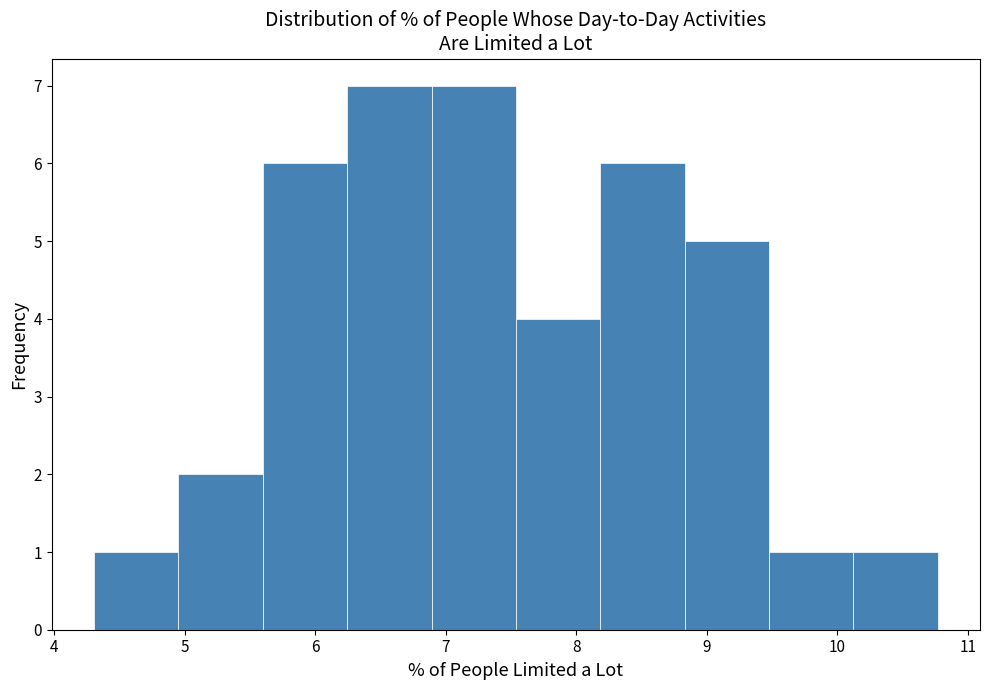

Reading left to right, transcribe this chart: for each bar, give the range it covers on the x-axis and its height. Neither the bar edges nor the heights are printed on the chart, so give them approximately, as read against the axes.

4.3 to 5.0: 1
5.0 to 5.6: 2
5.6 to 6.2: 6
6.2 to 6.9: 7
6.9 to 7.5: 7
7.5 to 8.2: 4
8.2 to 8.8: 6
8.8 to 9.5: 5
9.5 to 10.1: 1
10.1 to 10.8: 1